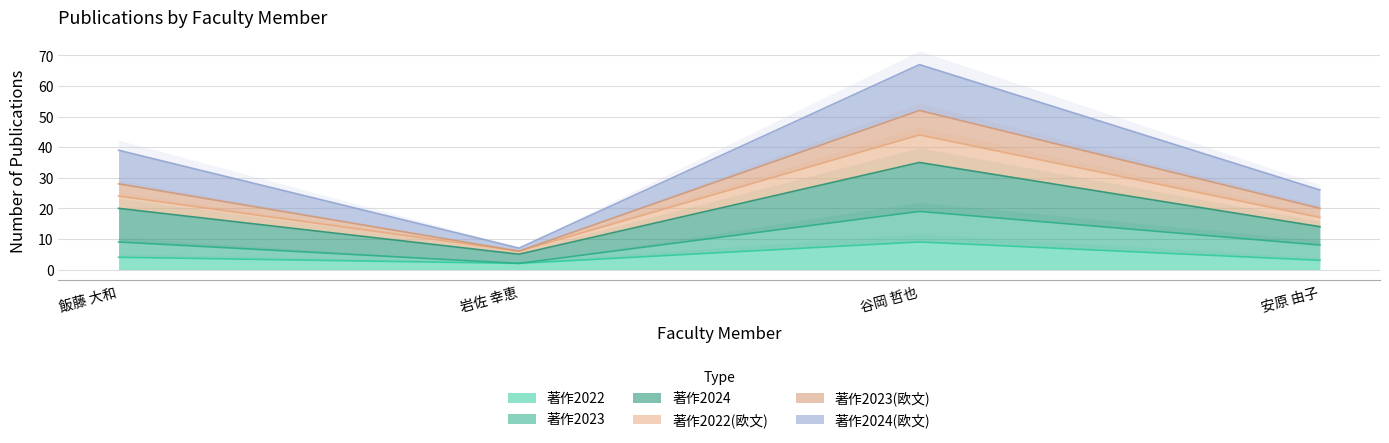

The 著作2022 series shows 15 at 谷岡 哲也. True or false?

False